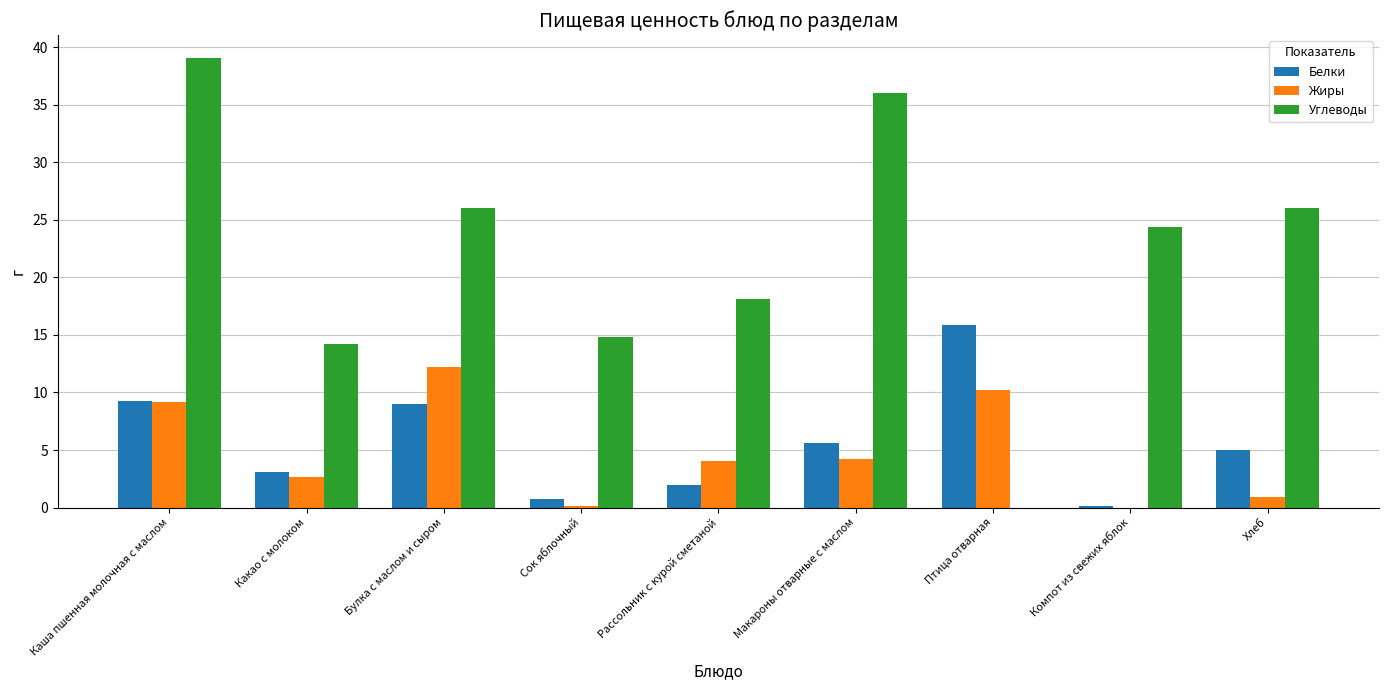

Are the bars horizontal?

No